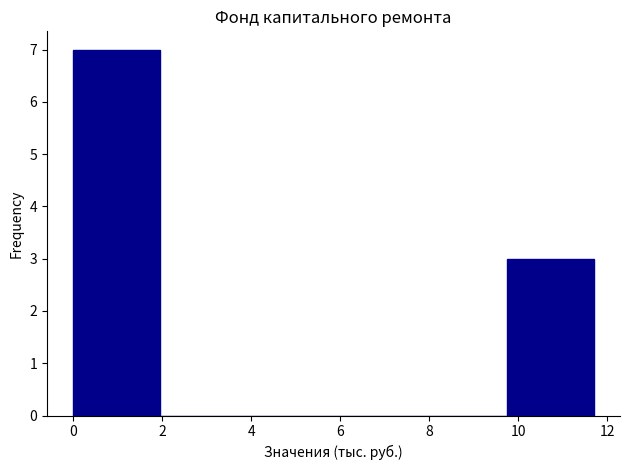

Reading left to right, transcribe this chart: for each bar, give the range it covers on the x-axis and its height. Neither the bar edges nor the heights are printed on the chart, so give them approximately, as read against the axes.

0.00 to 1.95: 7
1.95 to 3.90: 0
3.90 to 5.85: 0
5.85 to 7.80: 0
7.80 to 9.75: 0
9.75 to 11.70: 3